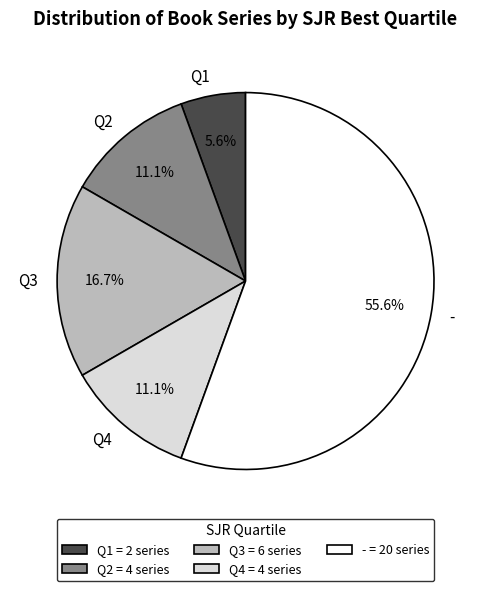

To the nearest percent, what percentage of the pie is Q1?

6%